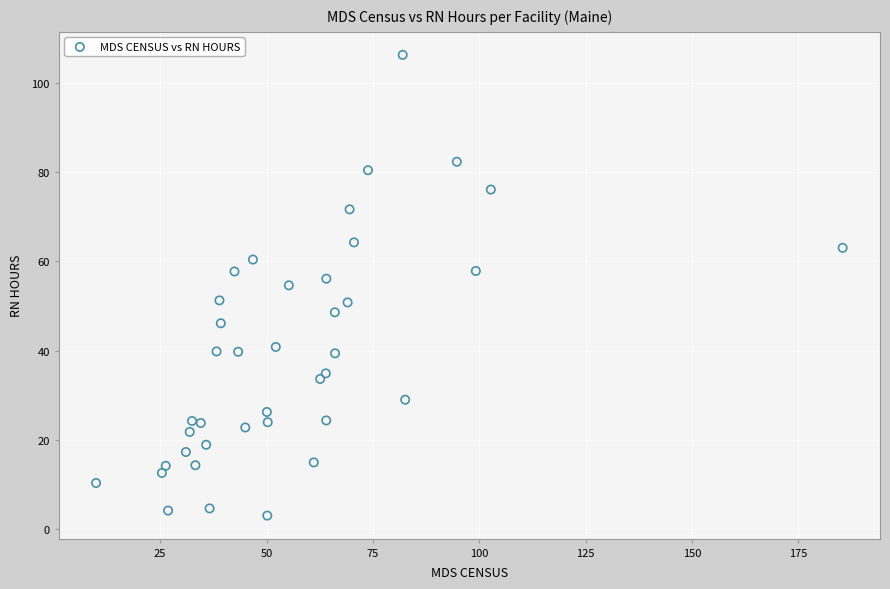

What is the range of X values (max minus min)?

175.5